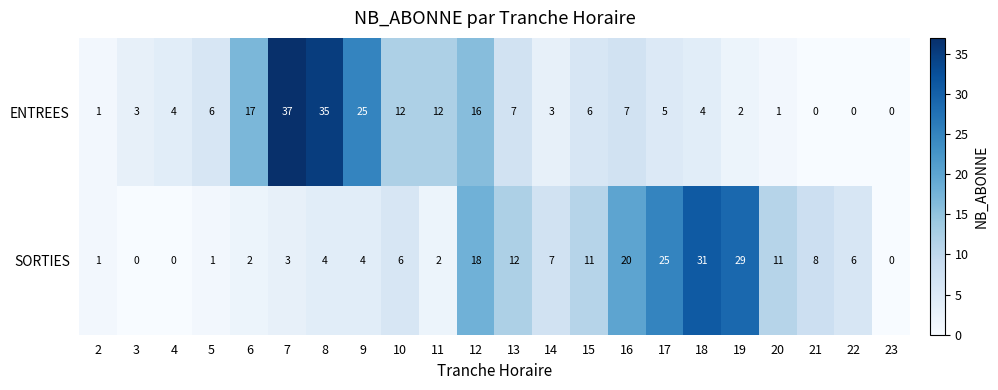

At how many categories does at least one series exceed 30?

3